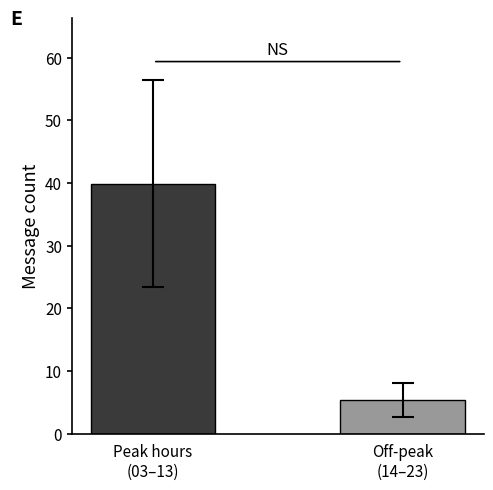

Are the bars horizontal?

No